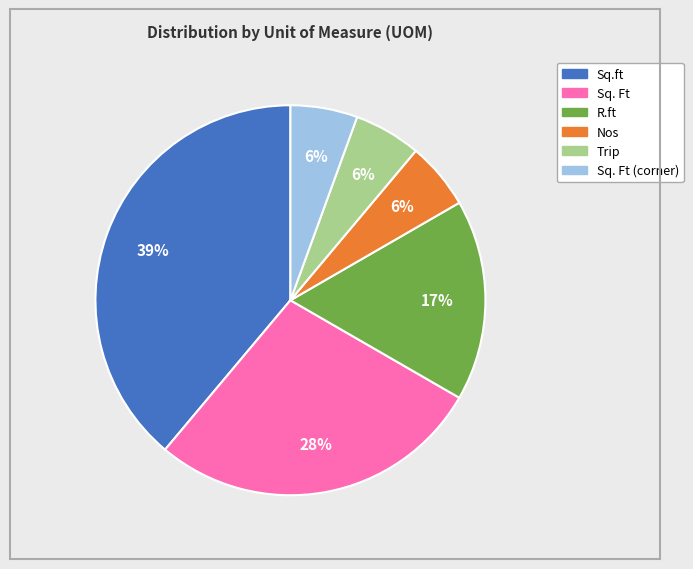

To the nearest percent, what is the average slice percentage?

17%